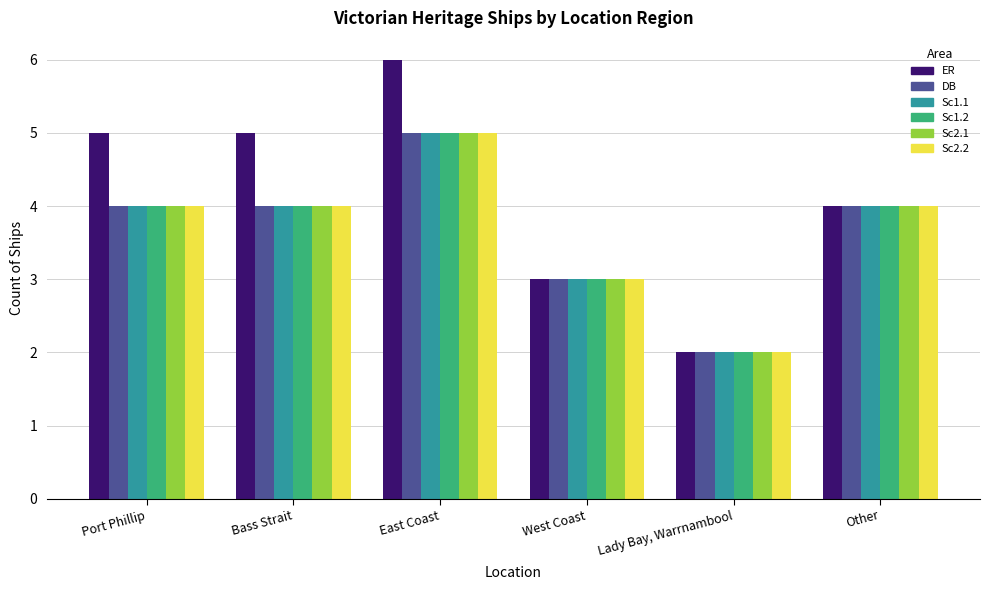

What is the label of the 2nd bar from the right?

Lady Bay, Warrnambool